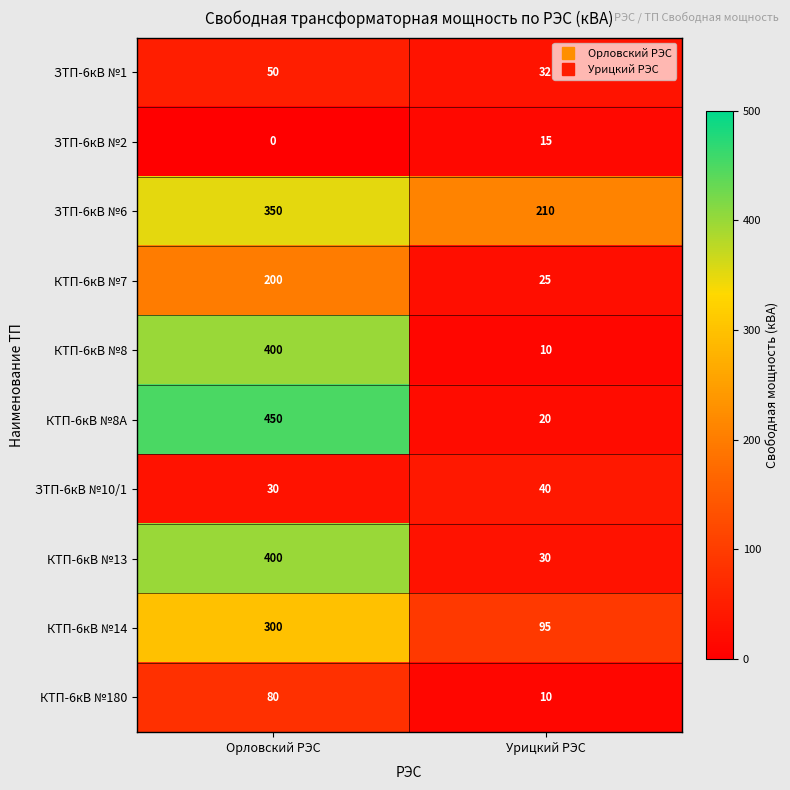

List the labels in order of ЗТП-6кВ №2 value, largest first.

Урицкий РЭС, Орловский РЭС